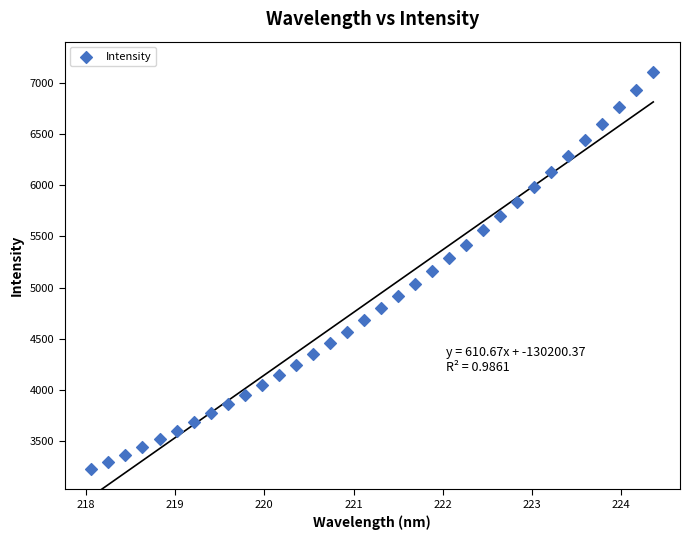

What is the range of Y values (max minus min)?

3867.3